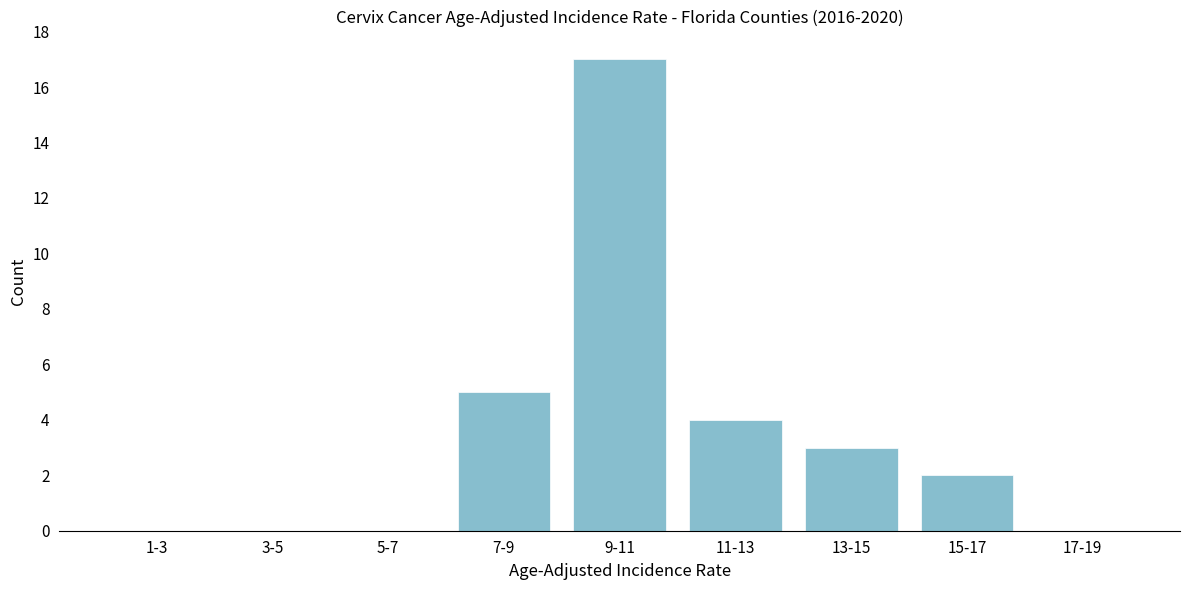

Reading left to right, extract all data points from this chart.

1-3=0	3-5=0	5-7=0	7-9=5	9-11=17	11-13=4	13-15=3	15-17=2	17-19=0